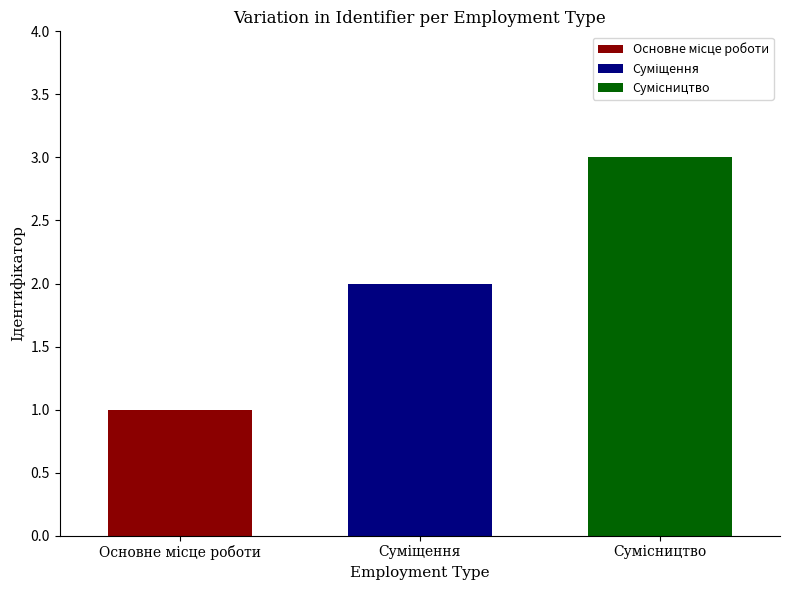

How many bars are there in total?

3